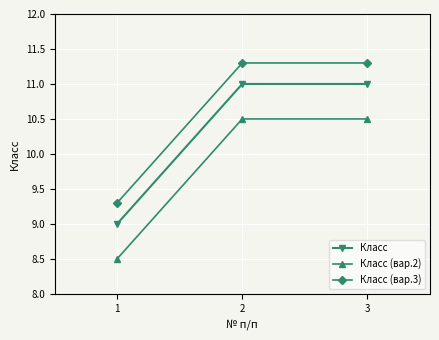

What is the minimum value shown in the chart?

8.5